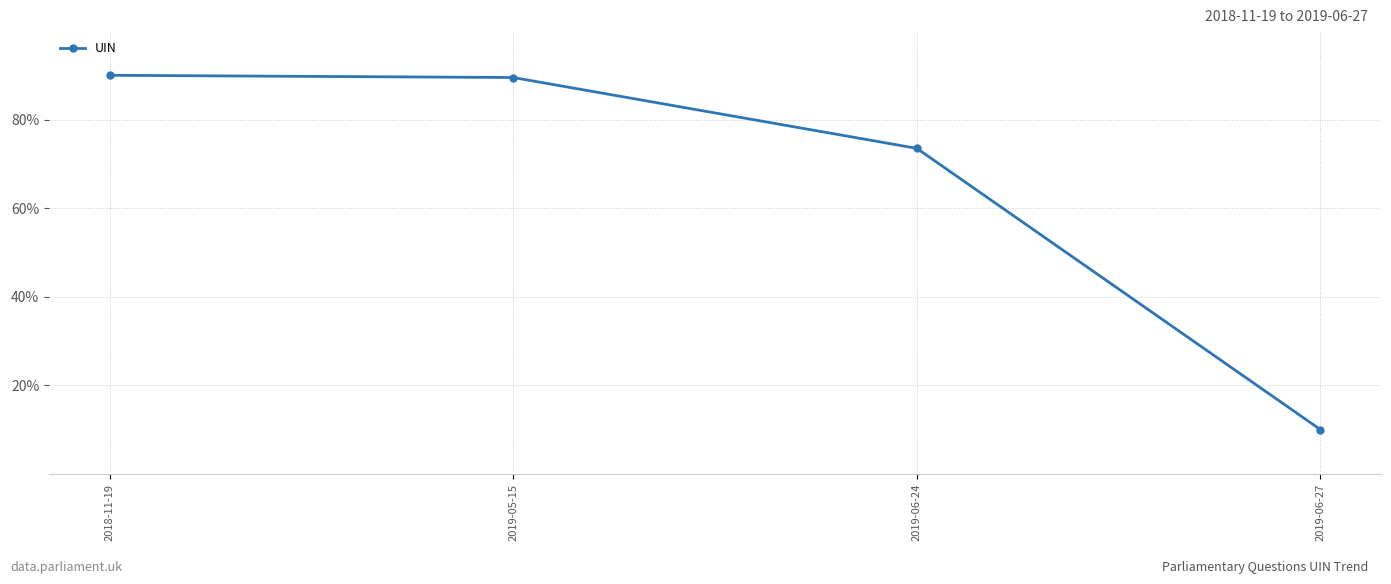

At which label does the data first exceed 89?

2018-11-19